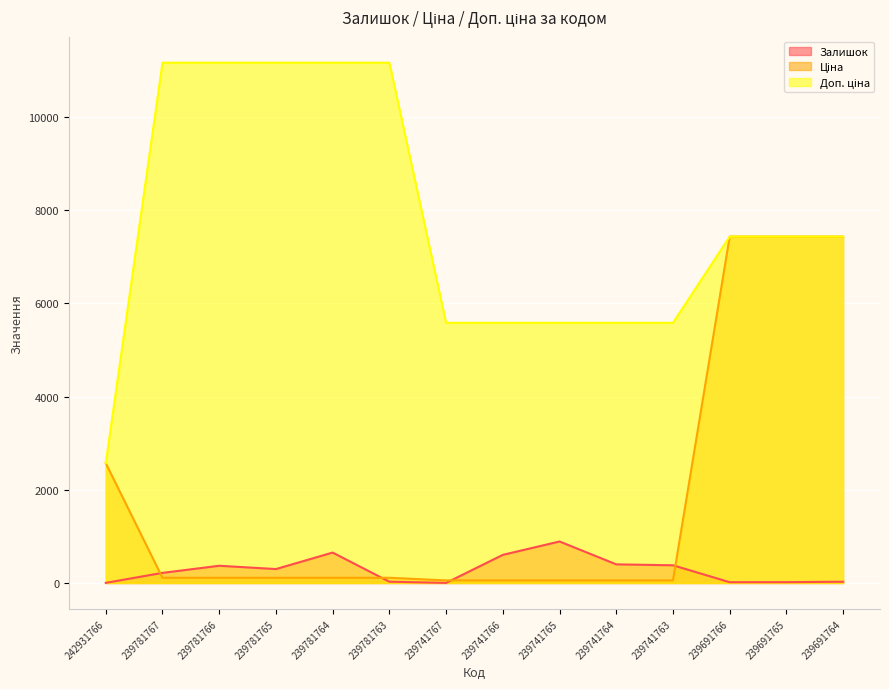

What is the spread (max minus min) of values at 239691766?

7419.2